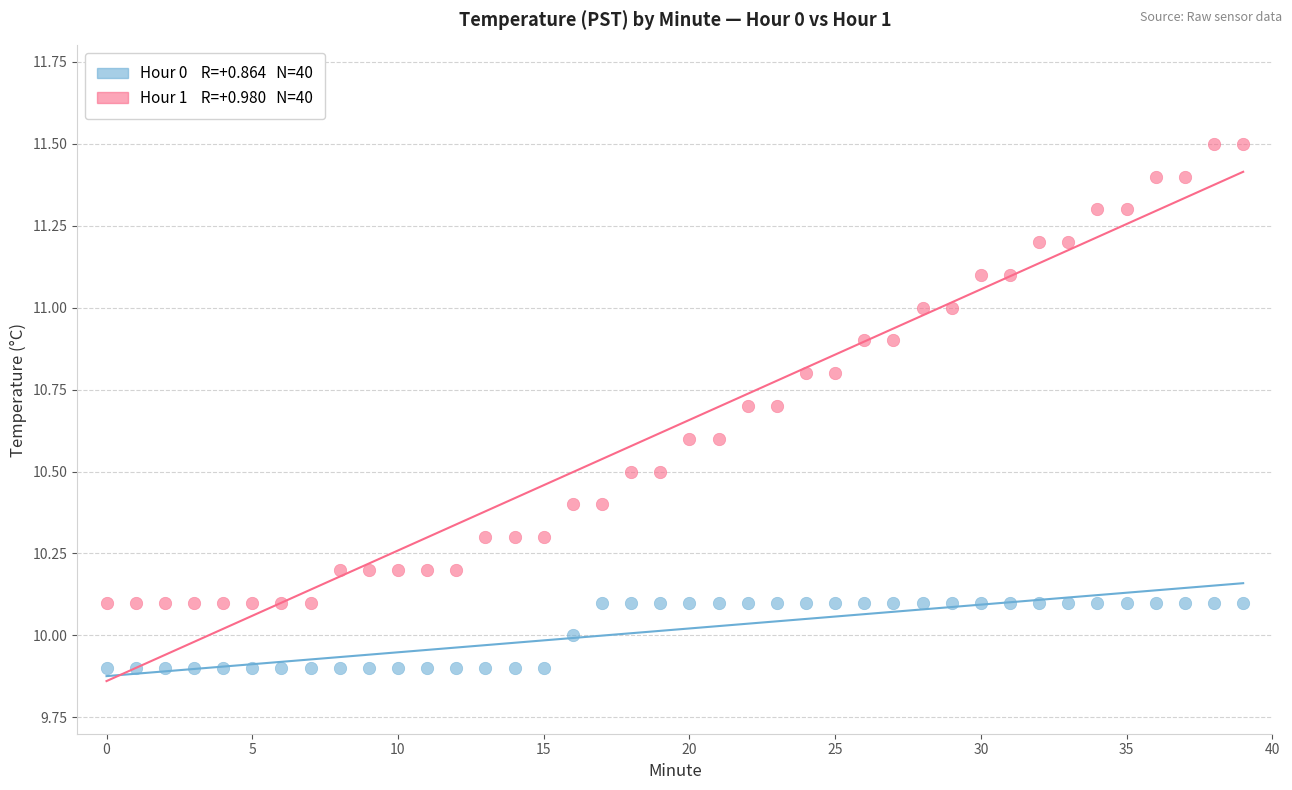

How many points are shown in the scatter plot?

80